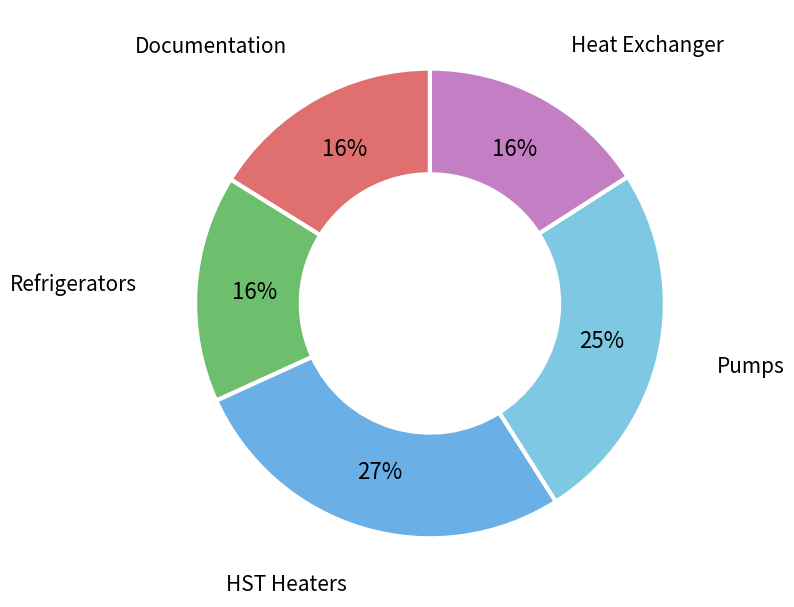

To the nearest percent, what portion does Pumps represent?

25%